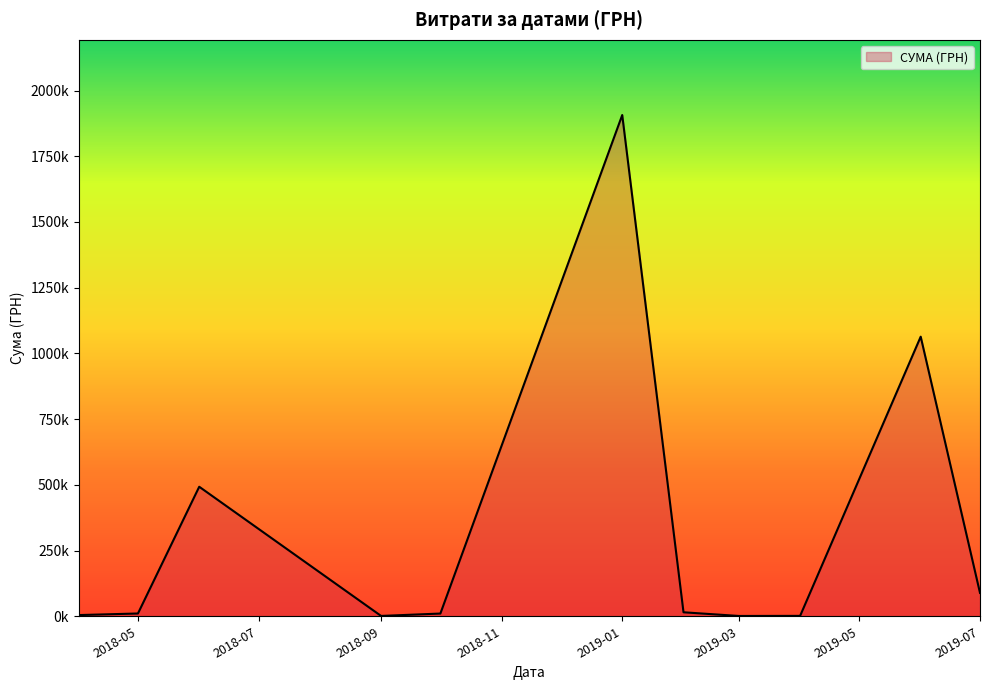

At which category does the chart reach its peak across all series?

2019-01